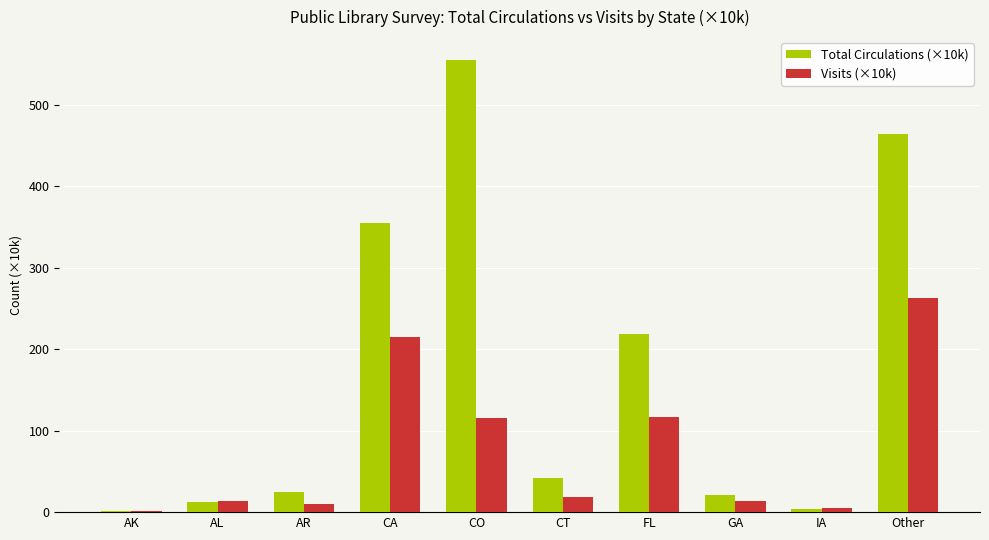

What is the maximum value shown in the chart?

555.4